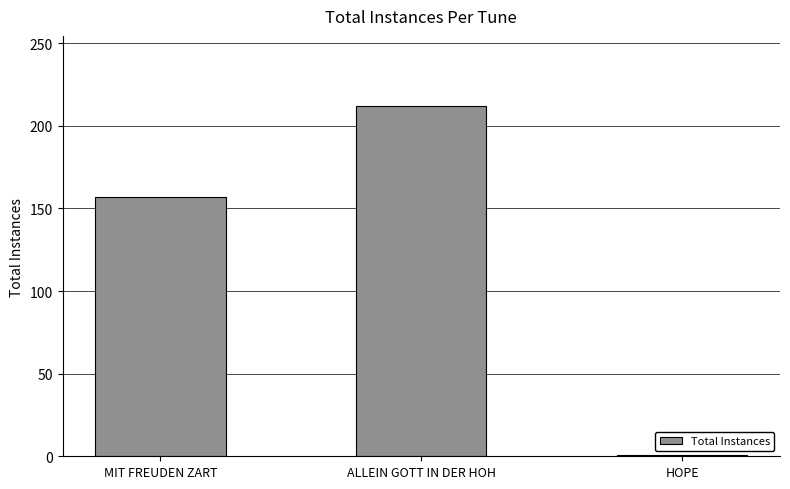

What is the average value?

123